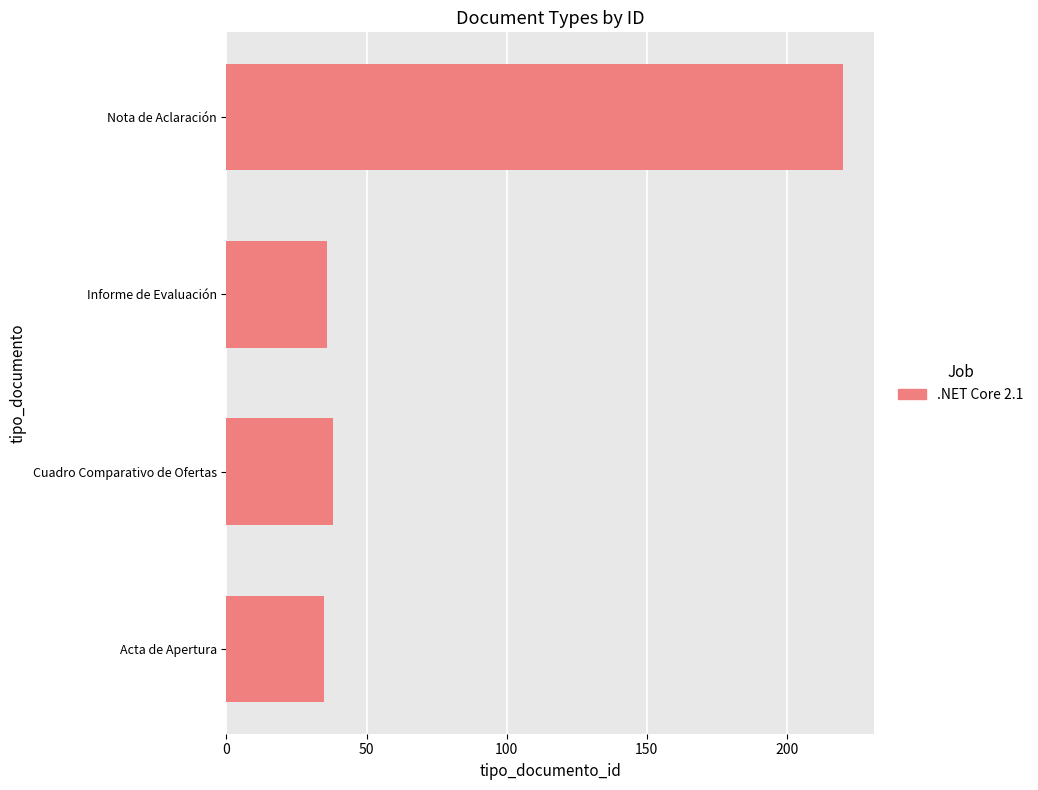

Does the chart contain stacked bars?

No